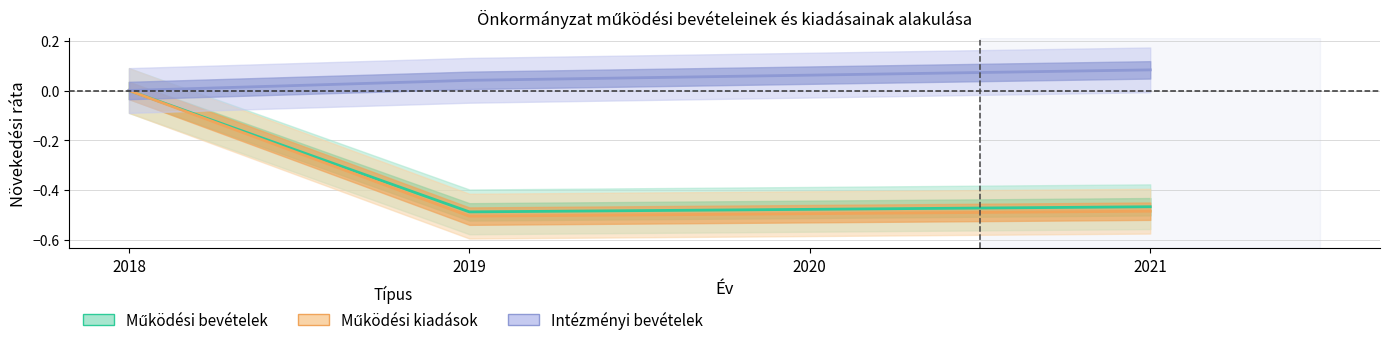

True or false: Működési bevételek and Működési kiadások cross at least once.

False